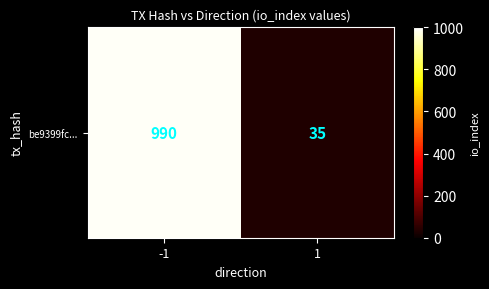

At which label is the value closest to 512?

1